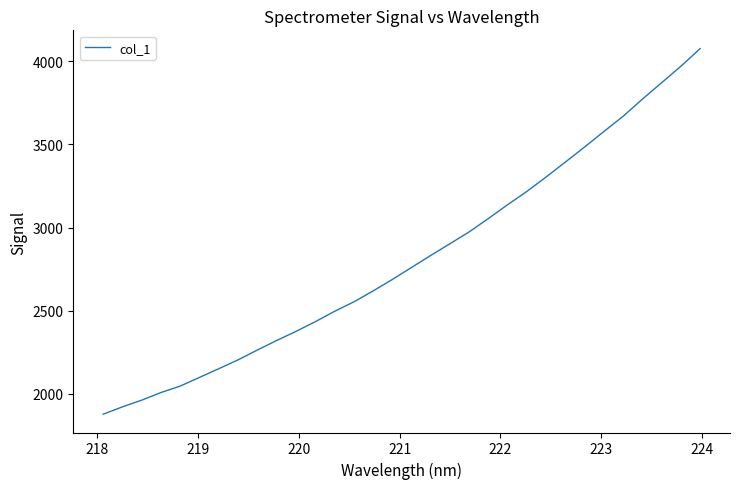

What is the smallest value displayed?

1877.9